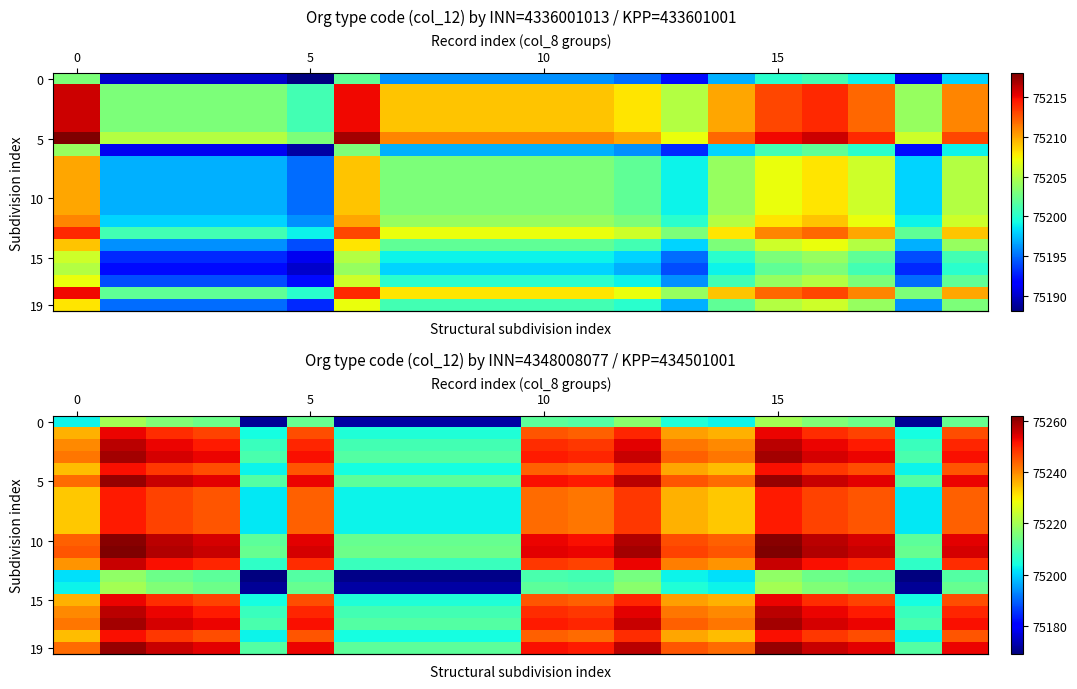

Which category has the lowest value in the row_19 series?

4